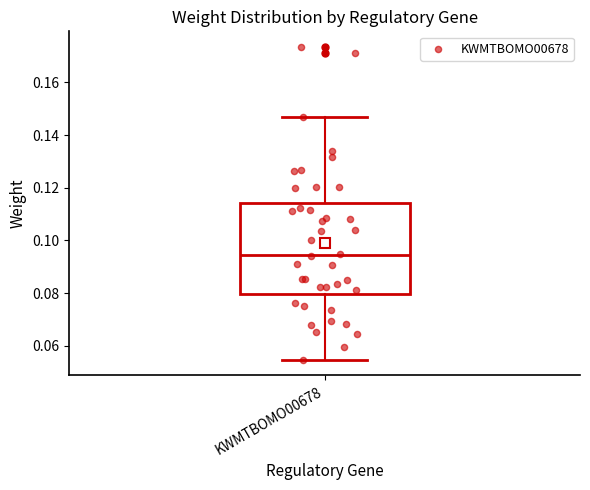

Transcribe this box plot: give where the median line is, the range the box spans, and where the two whiskers end, as read against the y-axis. The values are not printed on the chart, so give them approximately, as read against the axis.

median 0.094, box 0.080 to 0.114, whiskers 0.054 to 0.146